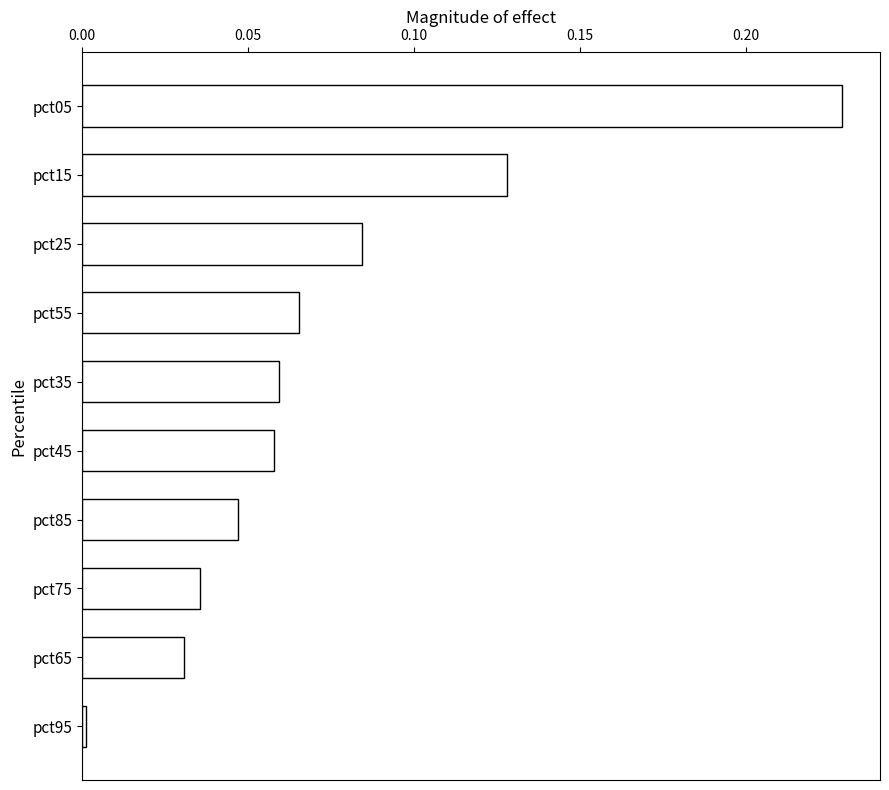

What is the sum of all values?

0.7